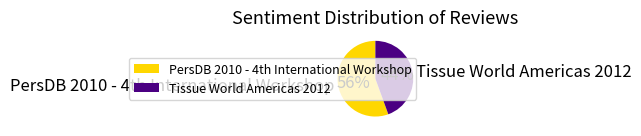

How many slices are in this pie chart?

2